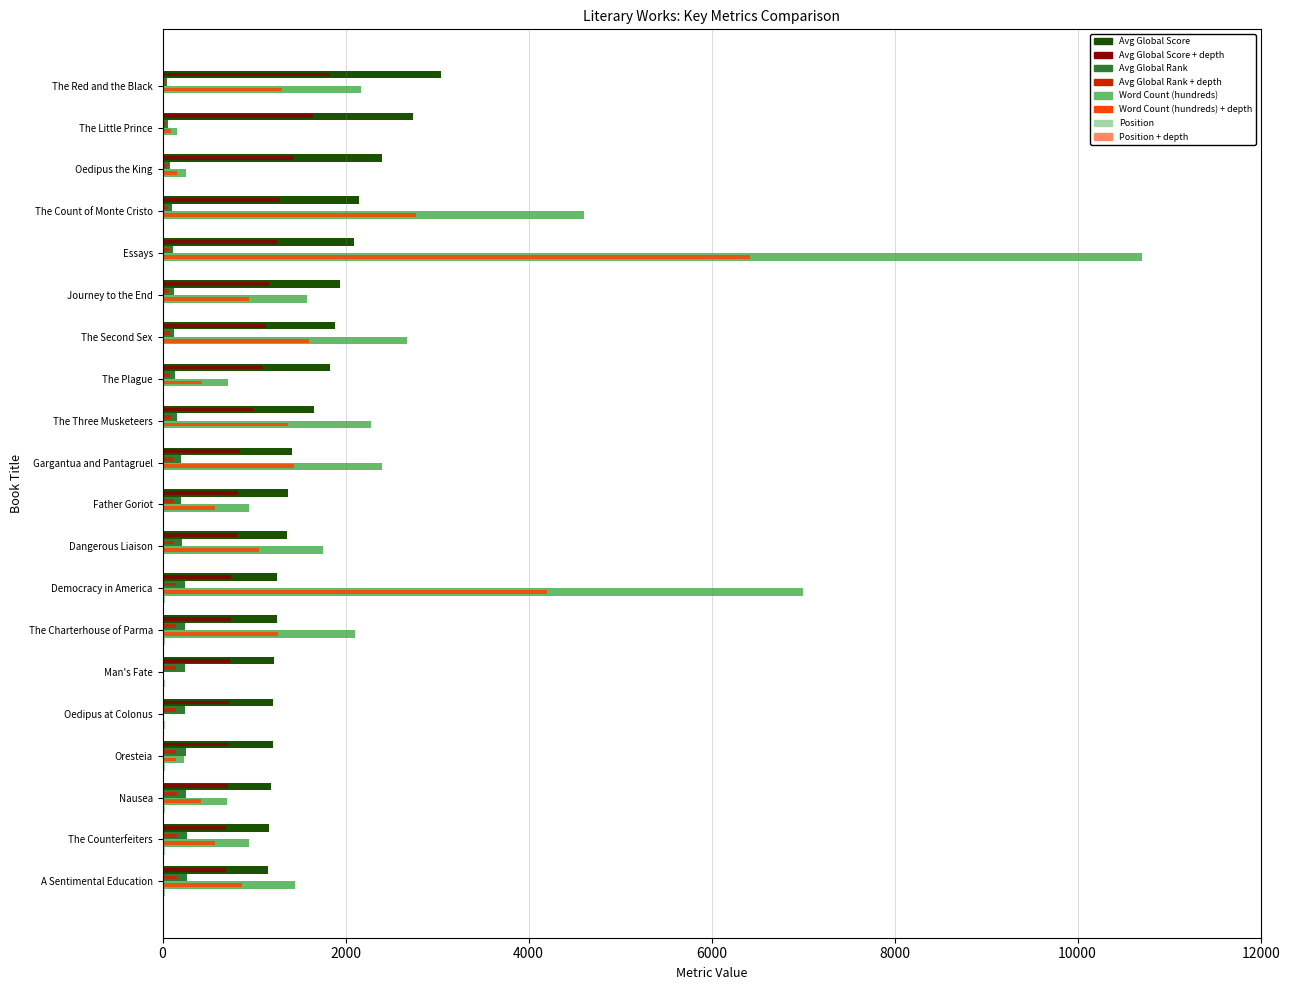

What is the greatest value displayed?

10700.0